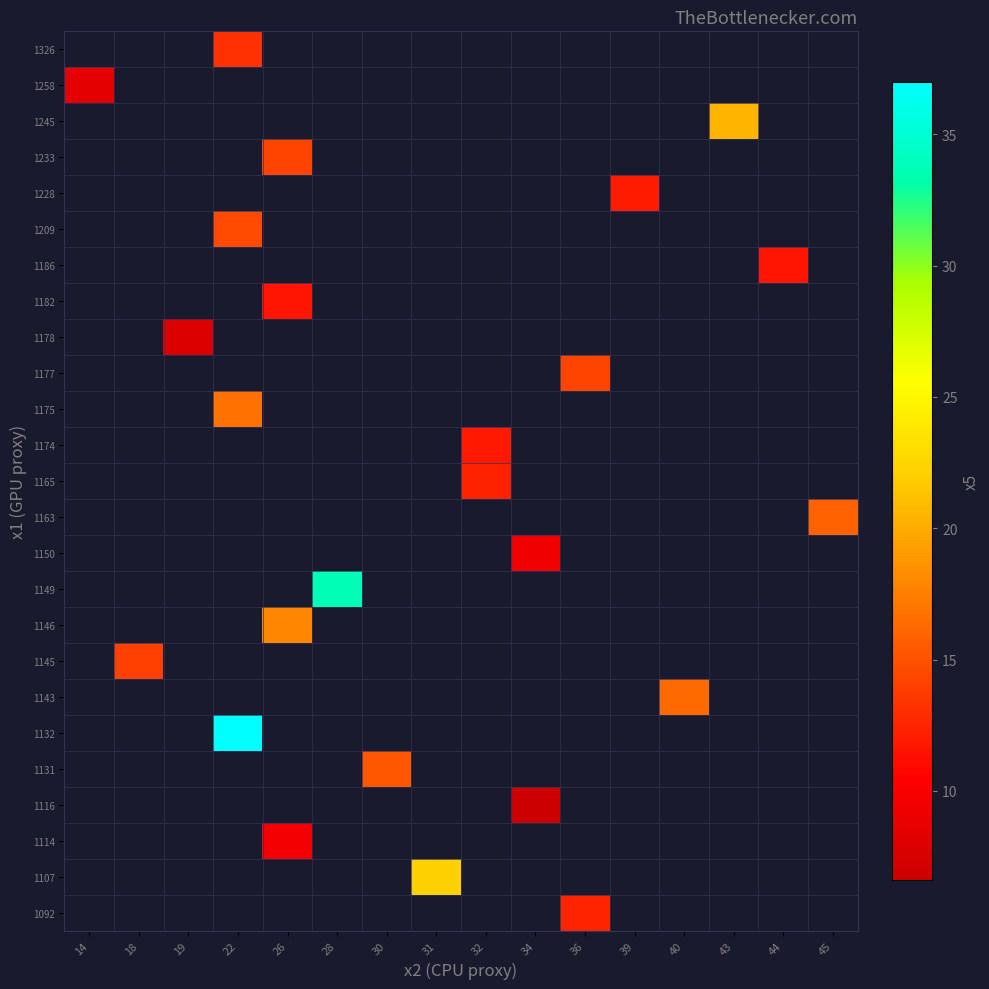

What is the smallest value displayed?

6.6